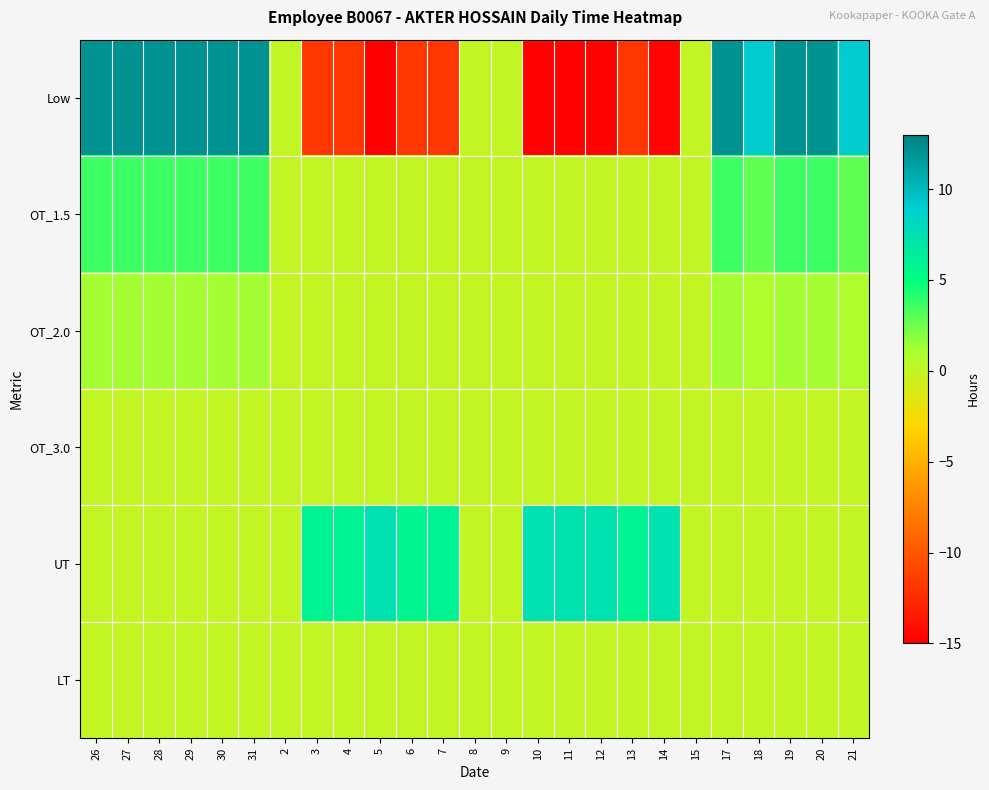

Rank the series by their maximum value, from lowest to highest.

OT_3.0, LT, OT_2.0, OT_1.5, UT, Low